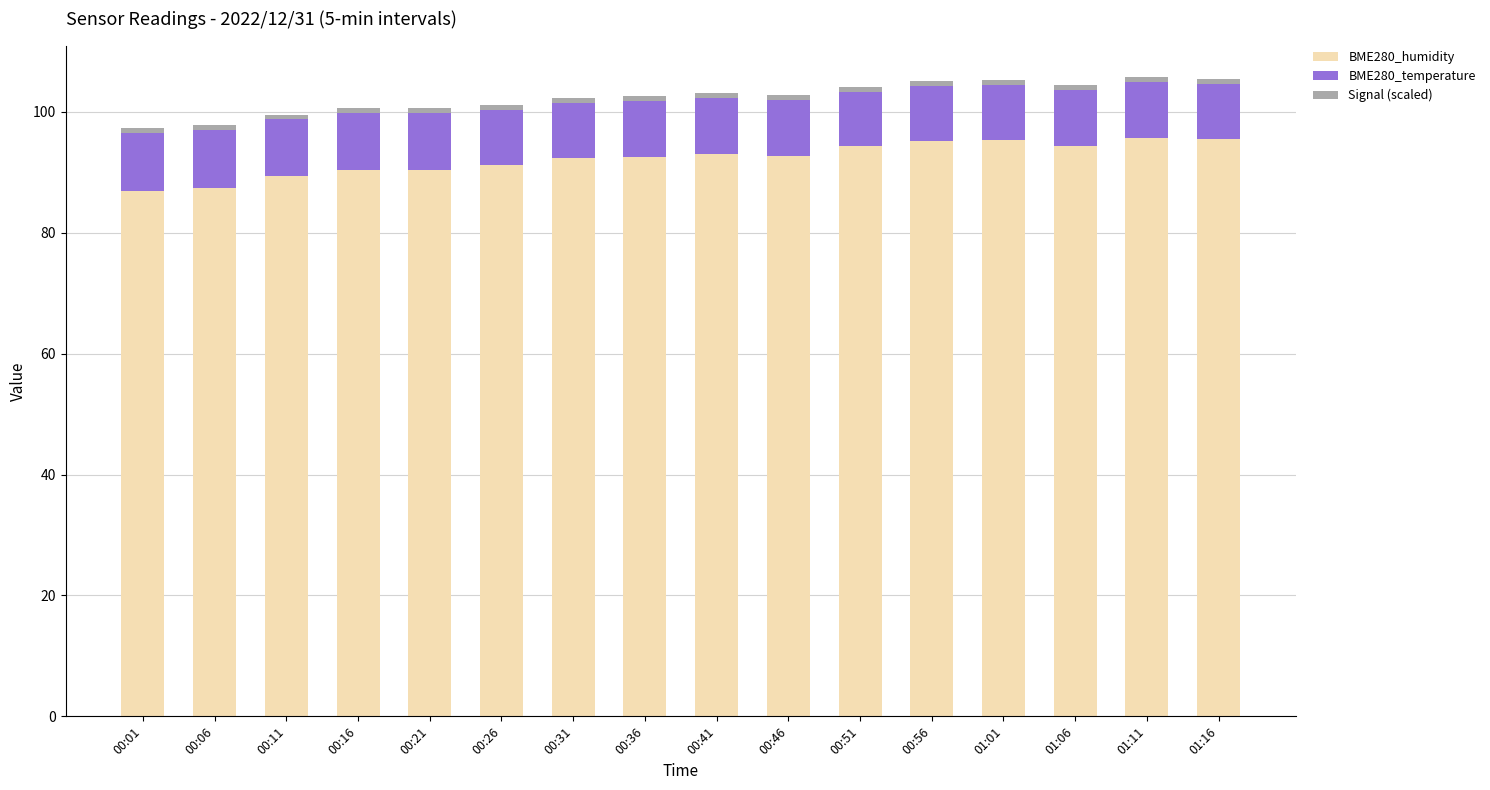

What is the lowest value of the BME280_humidity series?

86.8